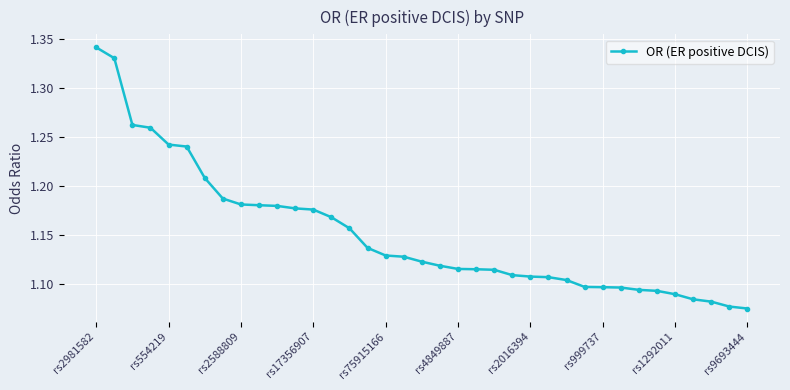

How many values are between 1 and 2?

37